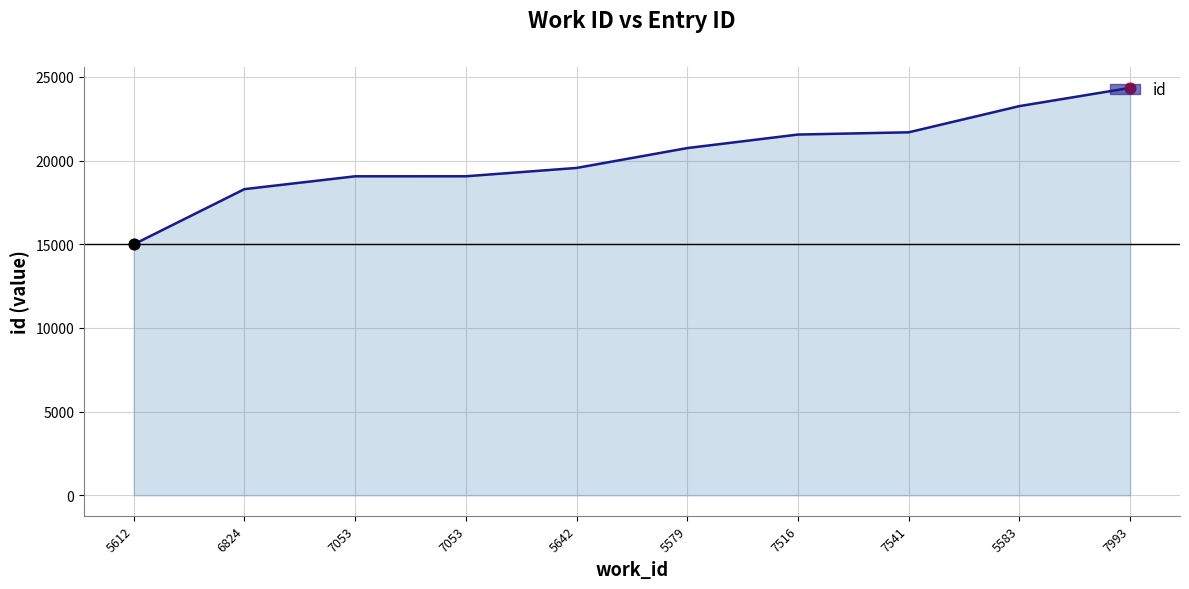

Is this an area chart (filled region under the line)?

Yes